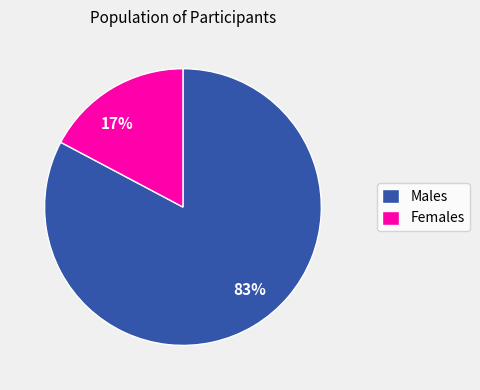

To the nearest percent, what portion does Females represent?

17%